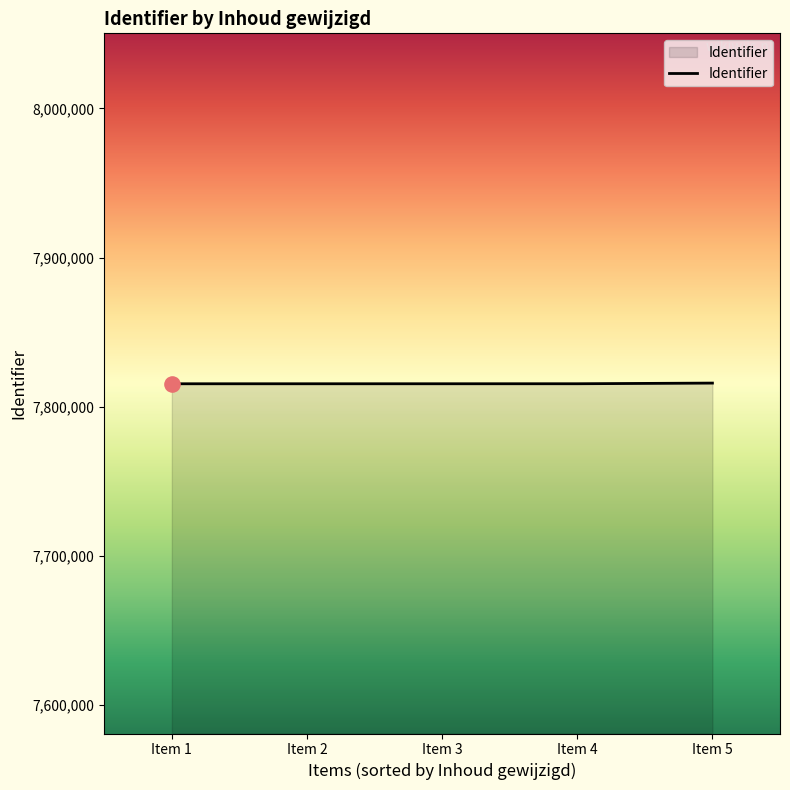

Approximately how many times larger is the value at Item 5 compared to Item 3?

1.0